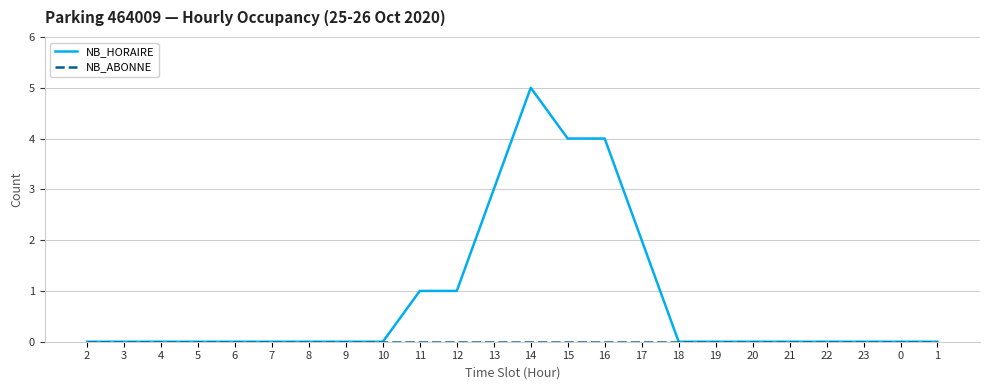

The NB_HORAIRE series shows 2 at 16. True or false?

False